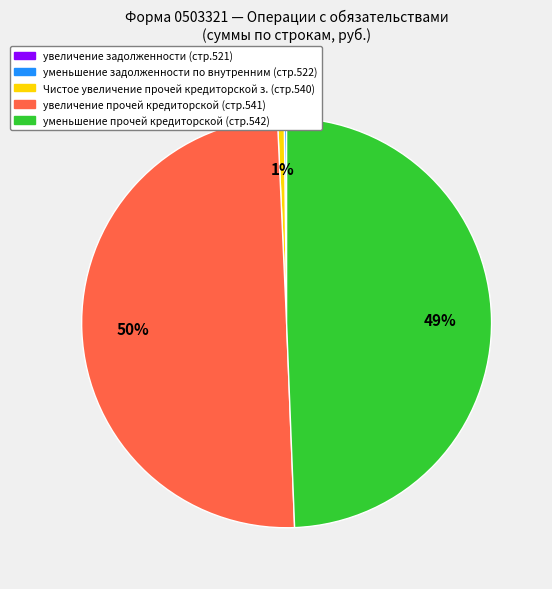

To the nearest percent, what is the average slice percentage?

20%